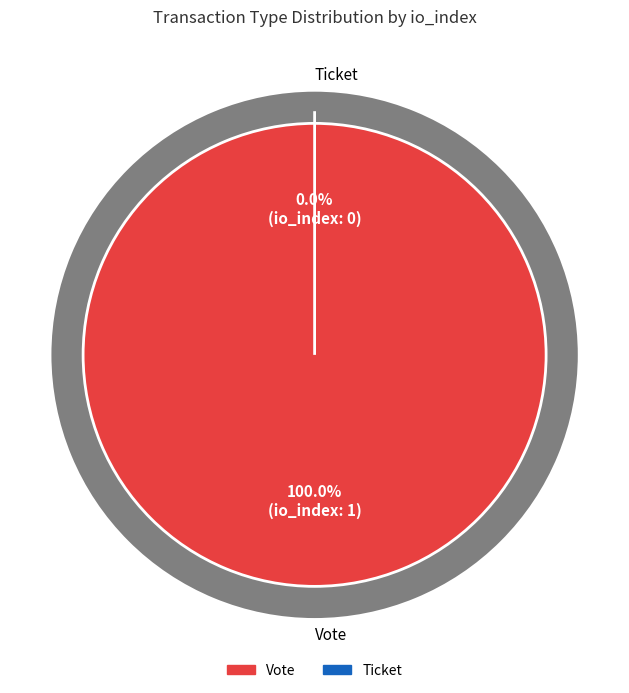

To the nearest percent, what percentage of the pie is Vote?

100%